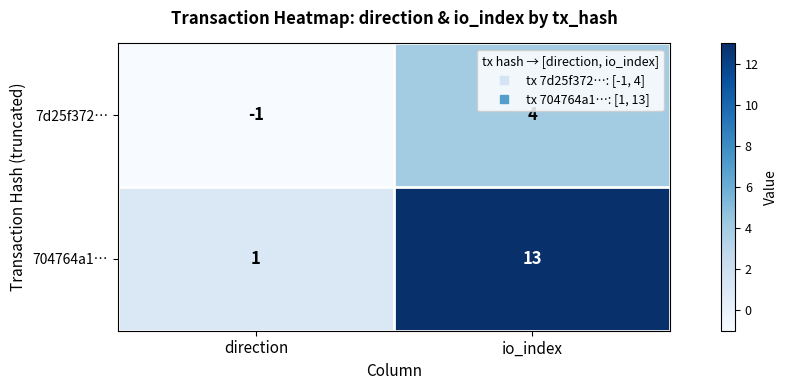

Reading left to right, transcribe all the data shown in this chart.

7d25f372…: direction=-1	io_index=4
704764a1…: direction=1	io_index=13